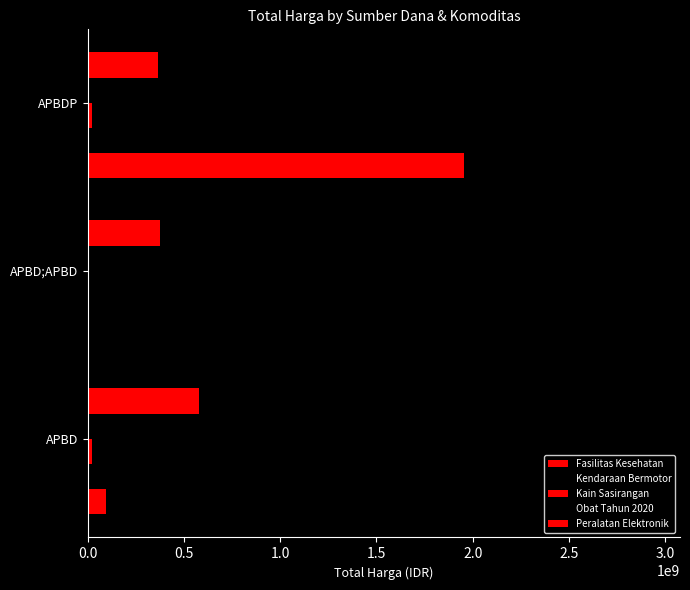

How many data points in Obat Tahun 2020 are above 0?

1